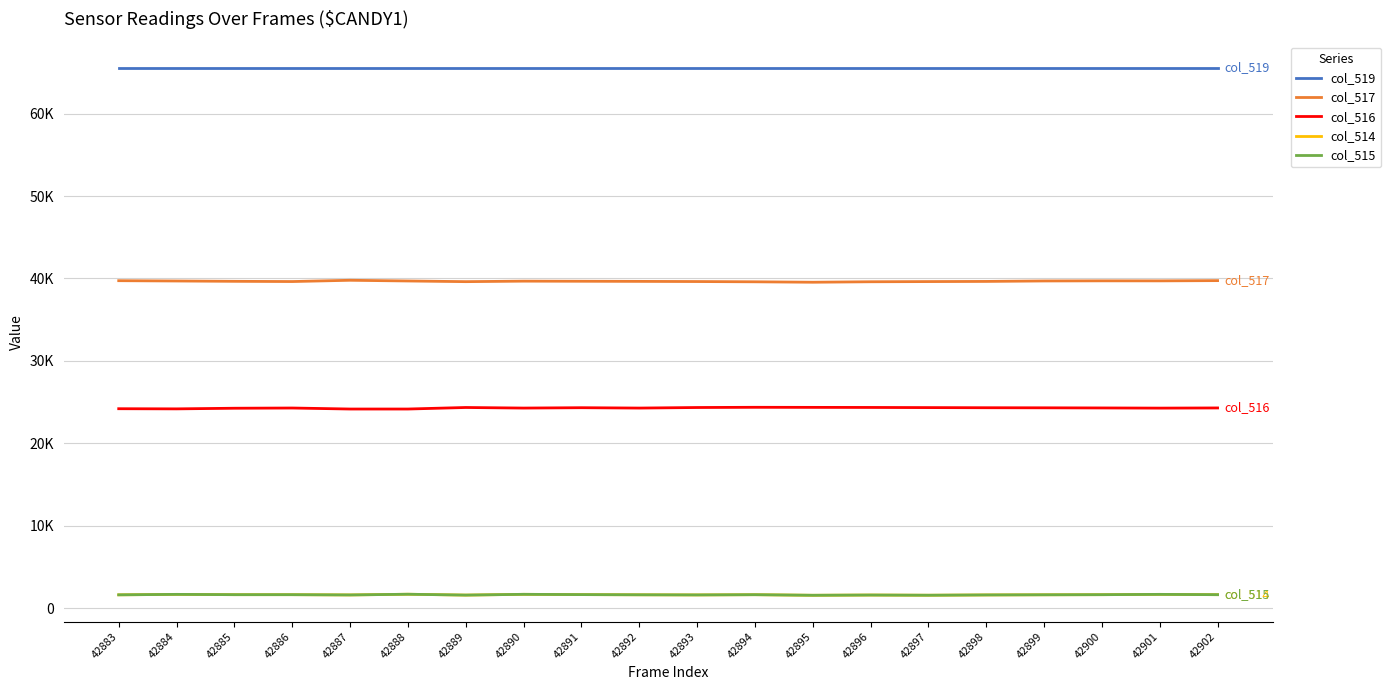

What is the sum of the col_516 values at 42885 and 42886?

48531